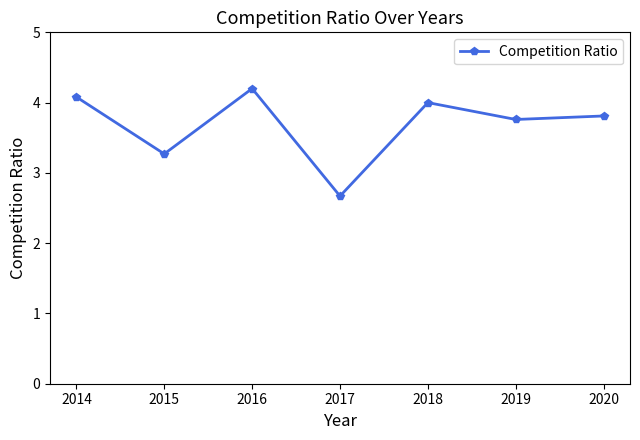

True or false: there are more than 1 points higher than both neighbors.

True